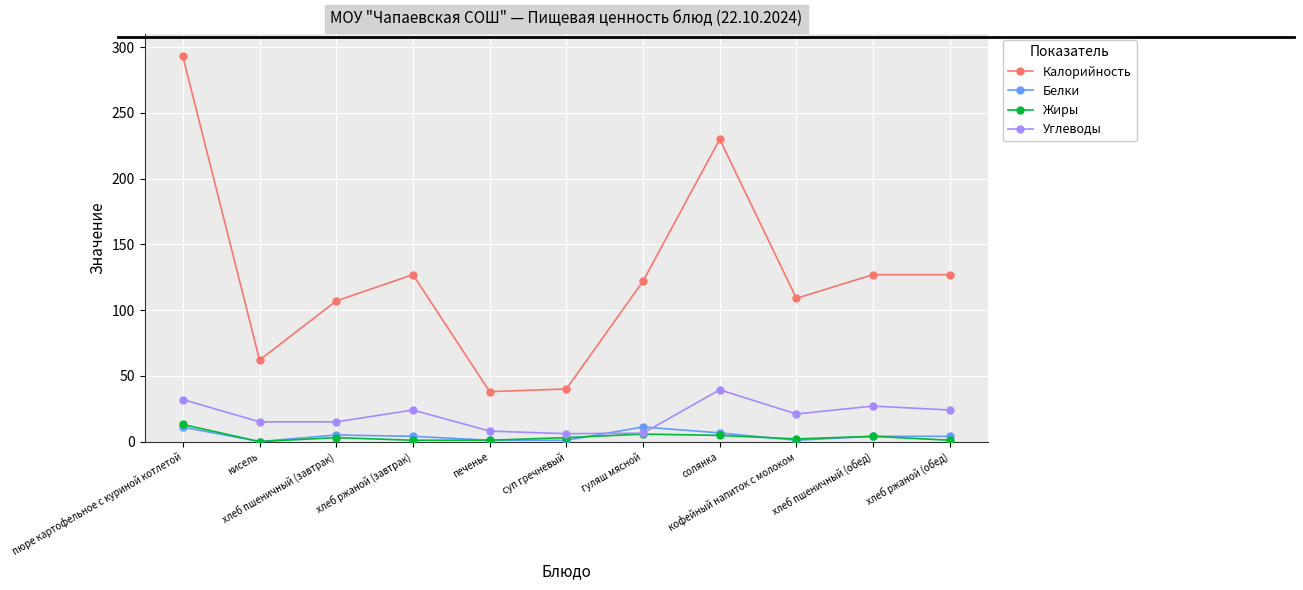

Where is Жиры nearest to the value 6?

гуляш мясной